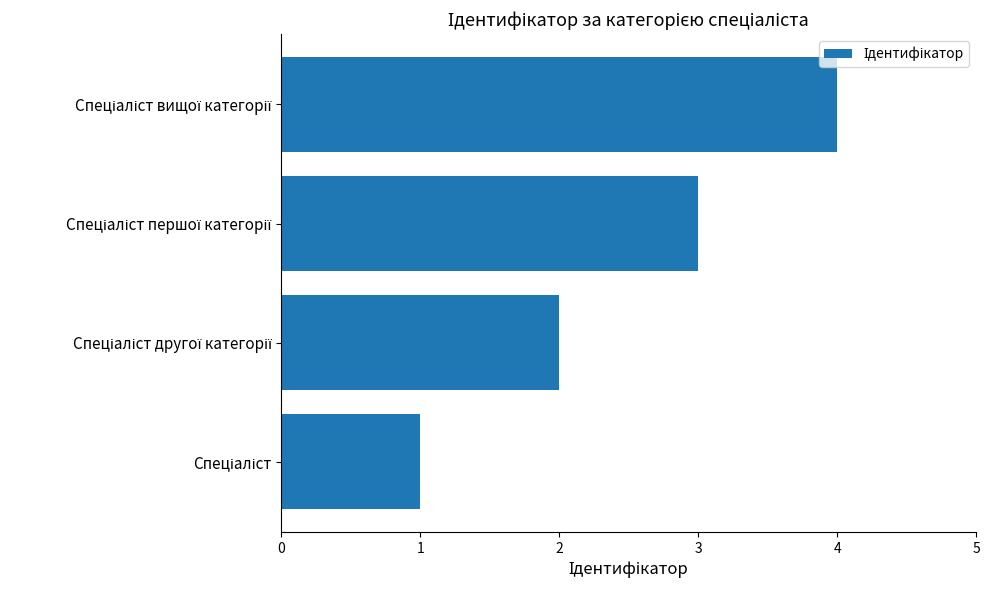

What is the smallest value displayed?

1